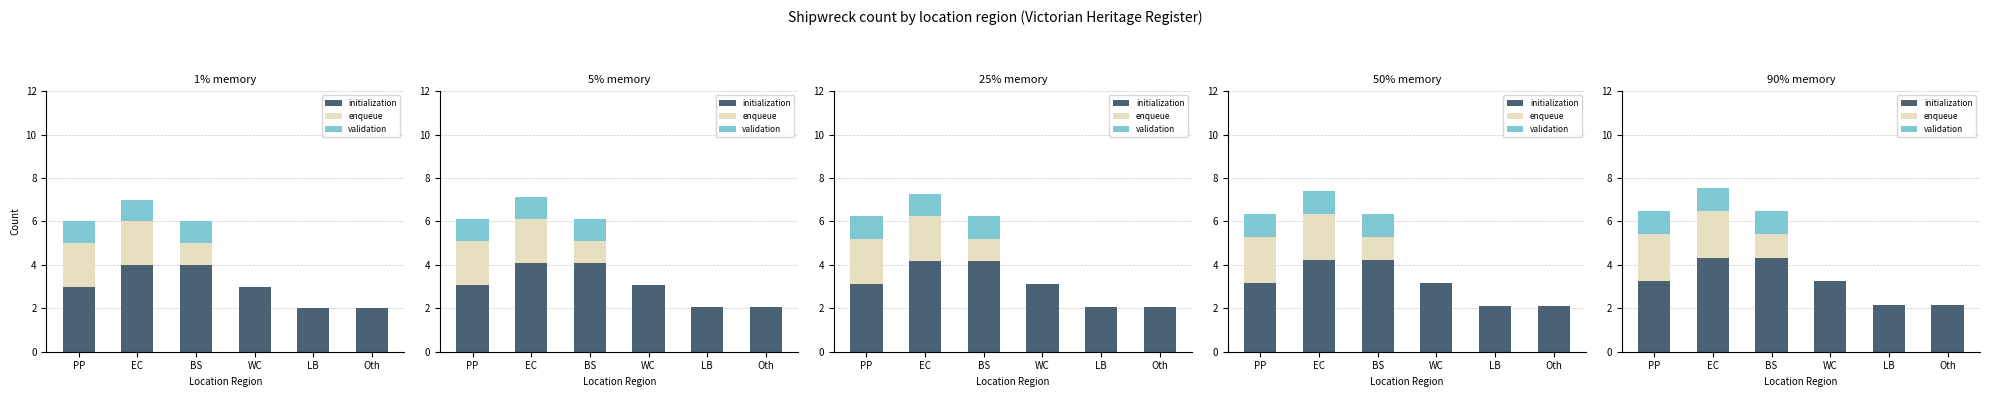

What is the highest value of the enqueue series?

2.2